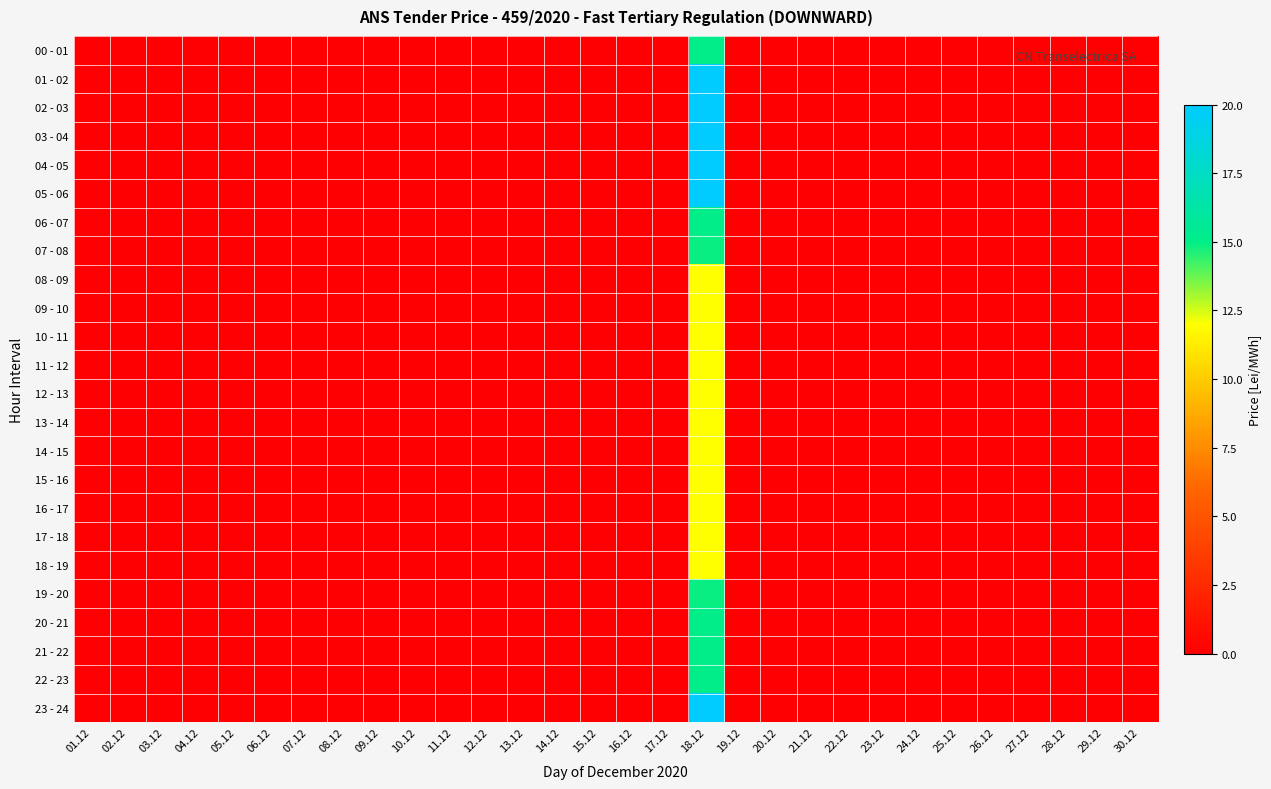

How many distinct data groups are displayed?

24